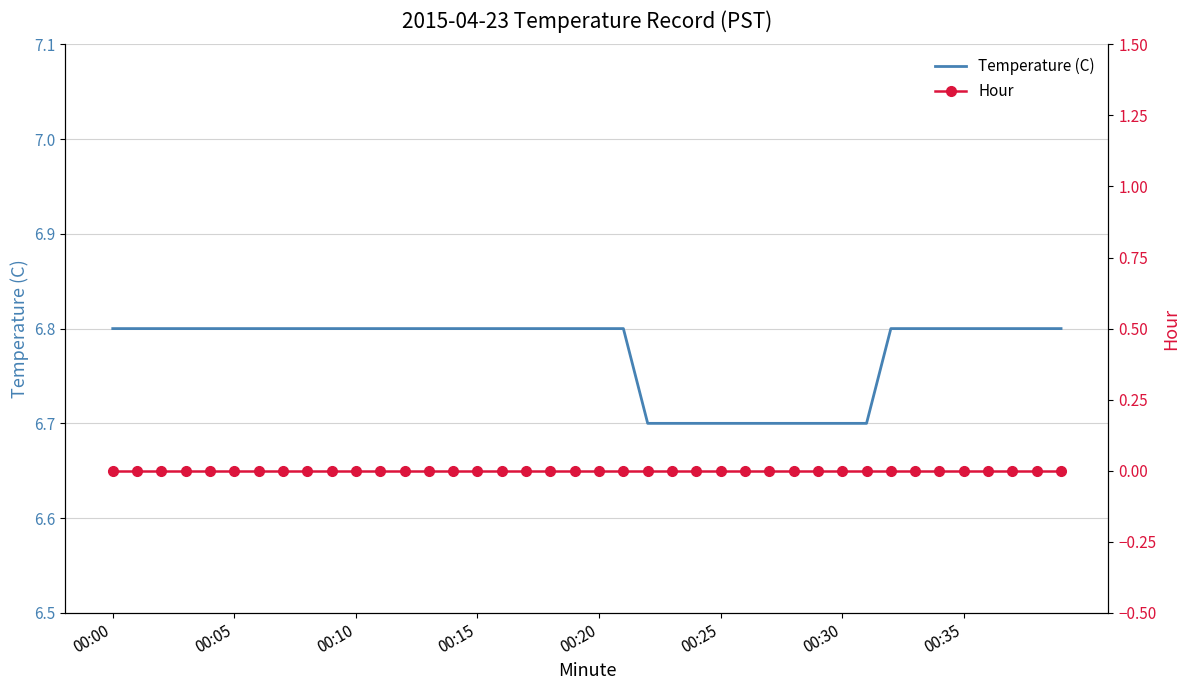

Is the value of Hour at 34 greater than the value of Temperature (C) at 29?

No